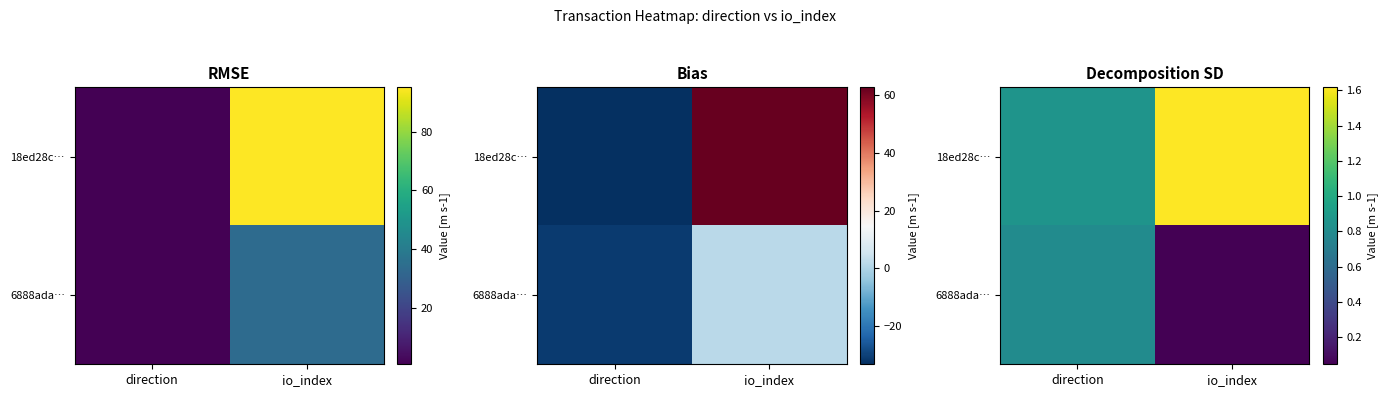

What is the difference between the 6888ada… values at io_index and direction?

0.8